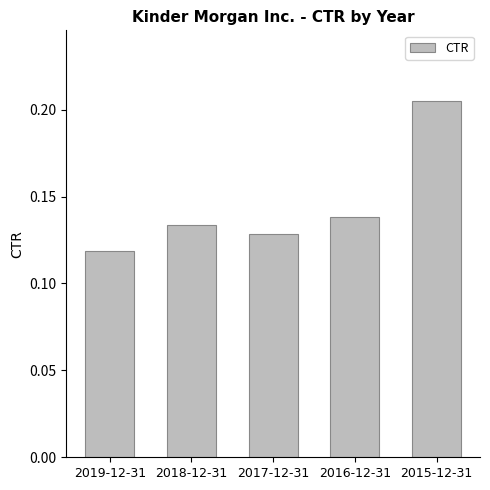

What is the sum of all values?

0.7